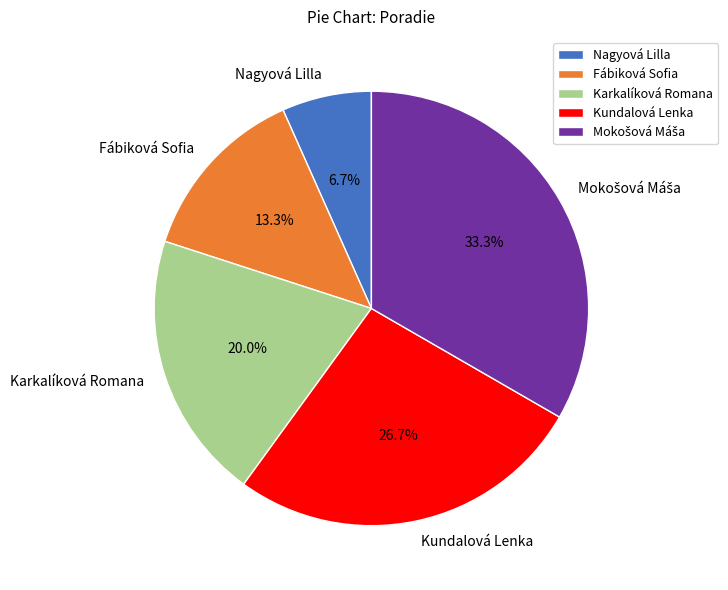

Approximately how many times larger is the value at Nagyová Lilla compared to Fábiková Sofia?

0.5